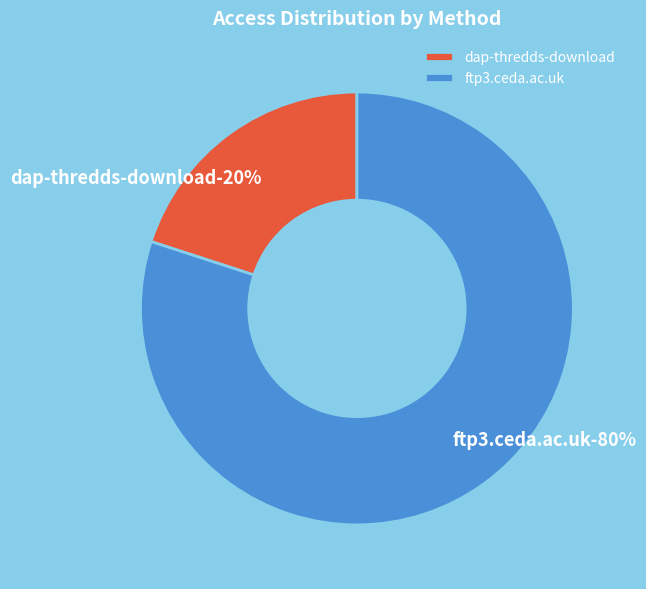

Is ftp3.ceda.ac.uk the majority of the pie?

Yes